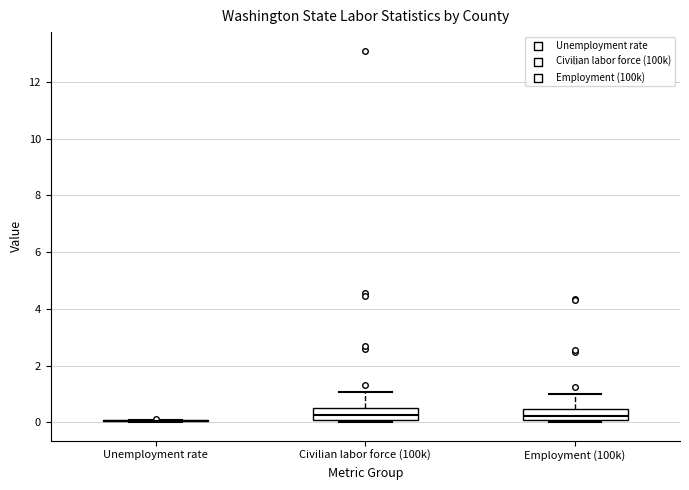

Reading left to right, transcribe this box plot: for each box, give where its median line is, the range the box spans, and where its two whiskers end, as read against the y-axis. The values are not printed on the chart, so give them approximately, as read against the axis.

Unemployment rate: box collapsed to a line at 0.0, whiskers 0.0 to 0.0
Civilian labor force (100k): median 0.2, box 0.0 to 0.4, whiskers 0.0 (just below the box's lower edge) to 1.0
Employment (100k): median 0.2, box 0.0 to 0.4, whiskers 0.0 (just below the box's lower edge) to 1.0